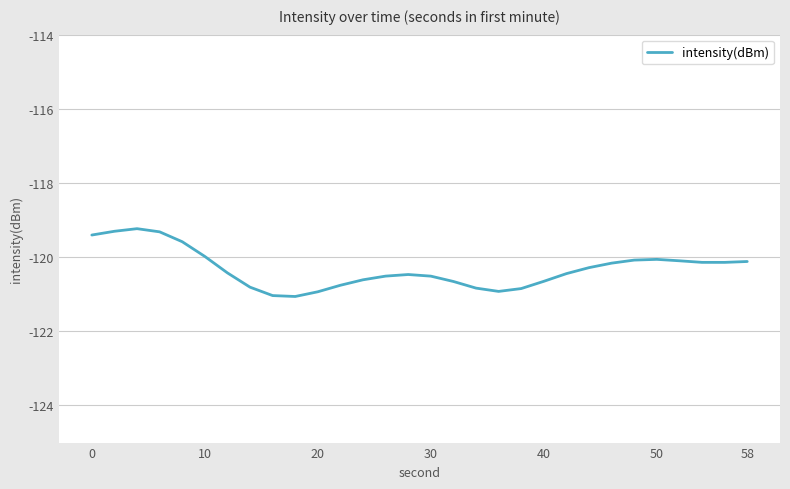

What is the greatest value displayed?

-119.2